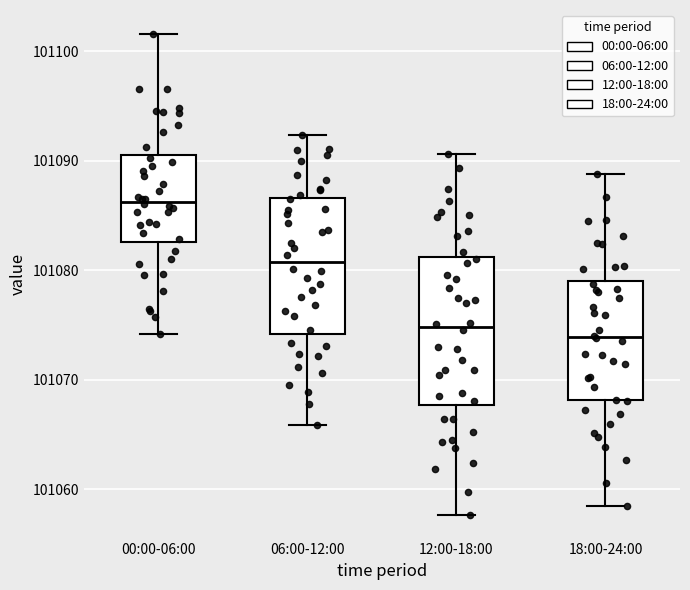

Where does the median line of the box for 06:00-12:00 sit on the y-axis? The values are not printed on the chart, so give them approximately, as read against the axis.

101081